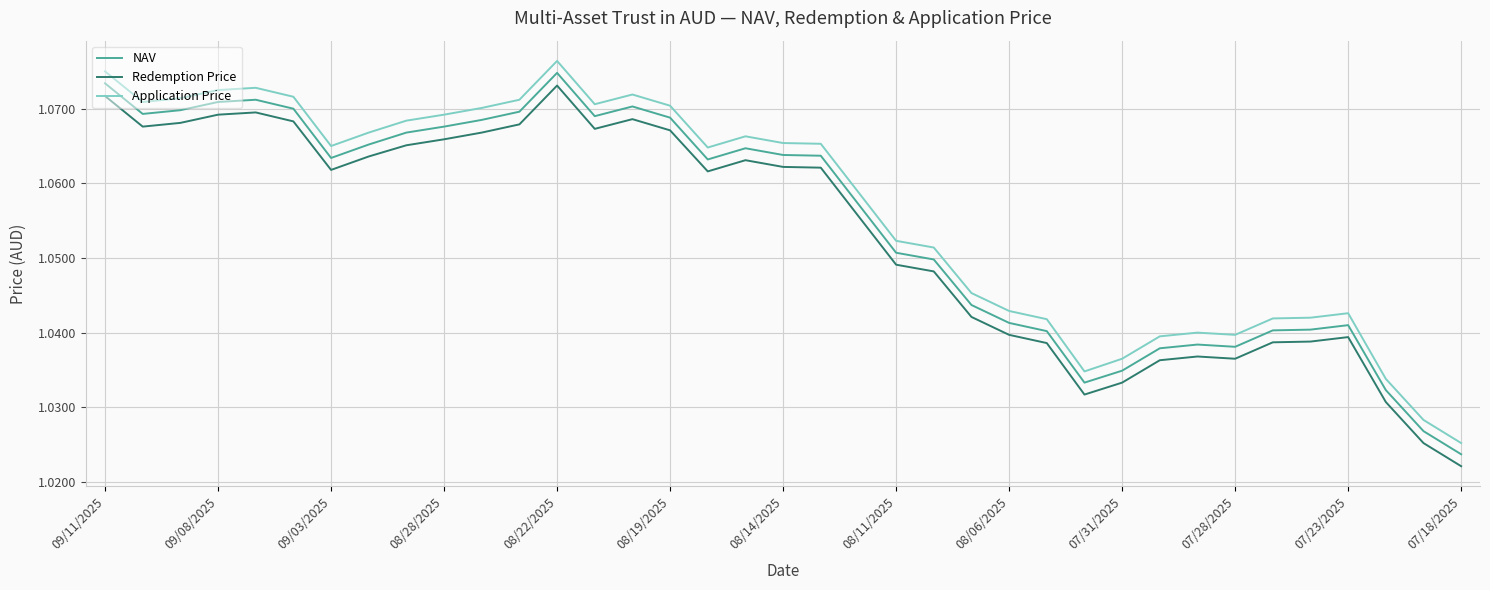

True or false: NAV and Application Price intersect in this chart.

False